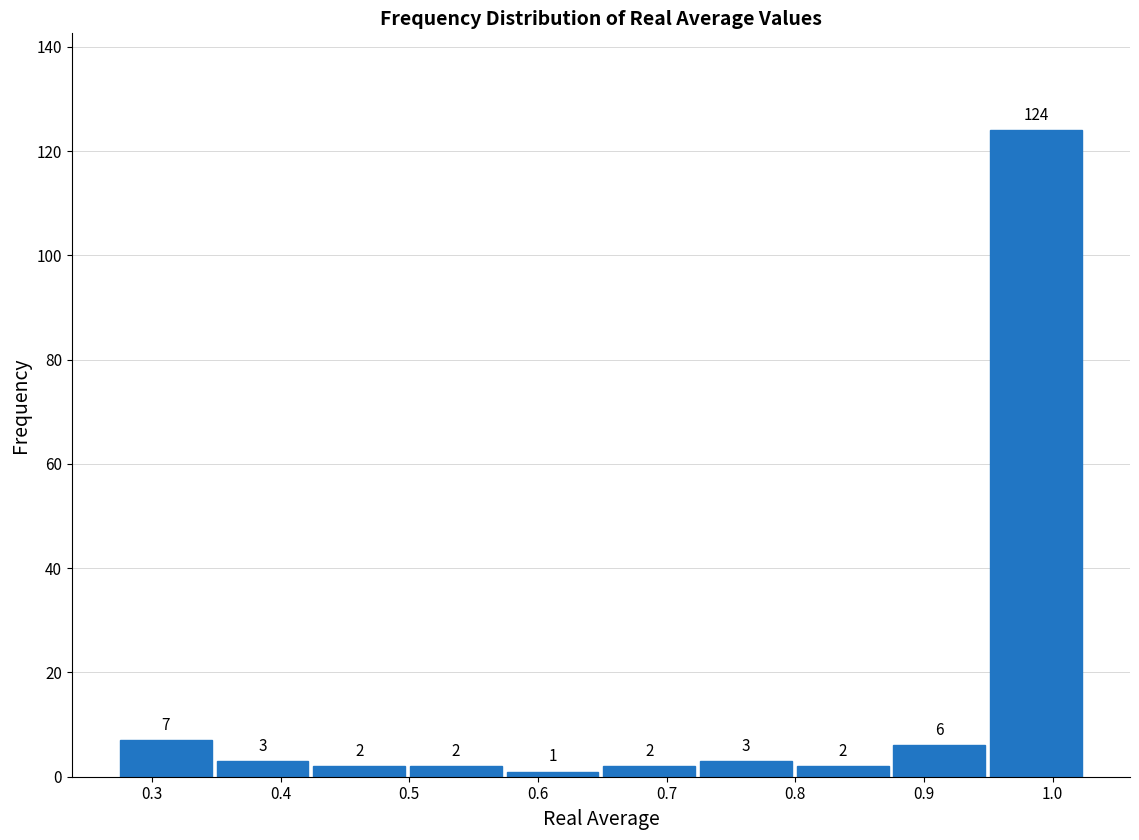

Reading left to right, list every bar in this chart as the range it spans on the x-axis followed by its height. The bar edges are not printed on the chart, so give them approximately, as read against the axis.

0.27 to 0.35: 7
0.35 to 0.42: 3
0.42 to 0.50: 2
0.50 to 0.57: 2
0.57 to 0.65: 1
0.65 to 0.72: 2
0.72 to 0.80: 3
0.80 to 0.87: 2
0.87 to 0.95: 6
0.95 to 1.02: 124